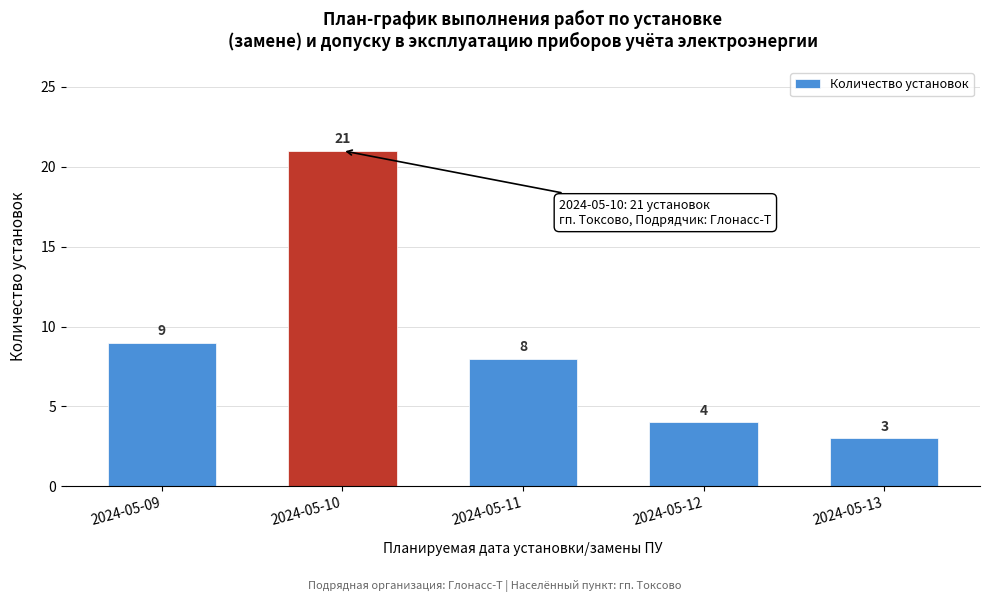

Reading left to right, list all the values displayed in this chart.

2024-05-09=9	2024-05-10=21	2024-05-11=8	2024-05-12=4	2024-05-13=3